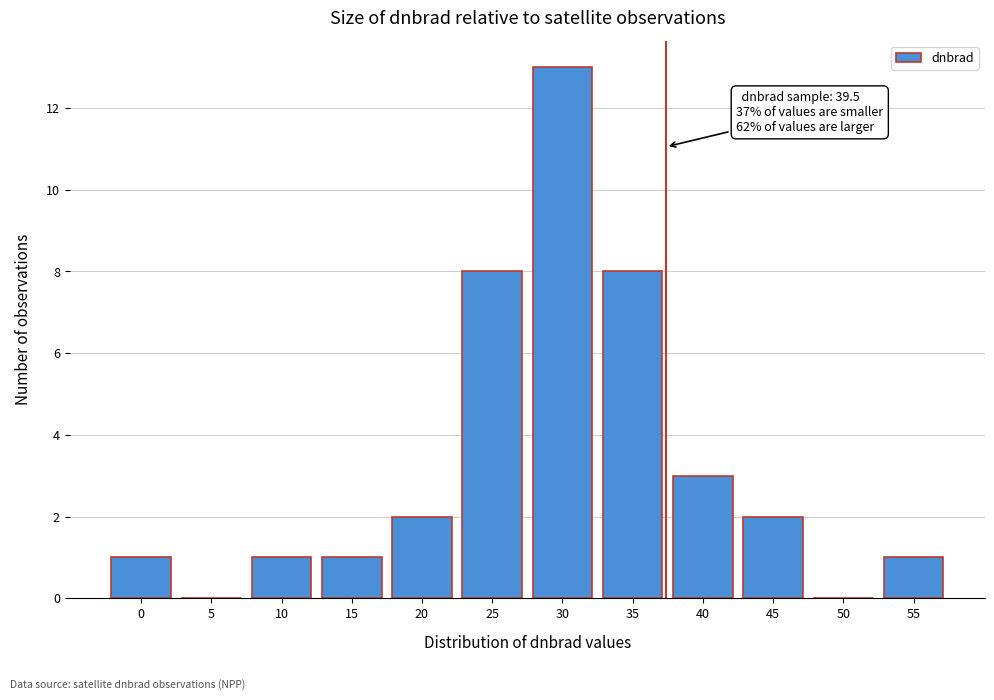

Reading left to right, list all the values displayed in this chart.

0=1	5=0	10=1	15=1	20=2	25=8	30=13	35=8	40=3	45=2	50=0	55=1